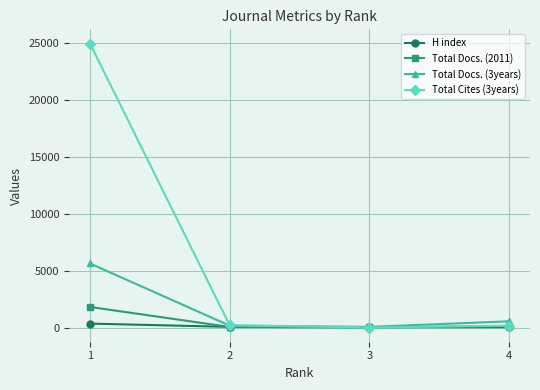

Which series has the largest total across all categories?

Total Cites (3years)